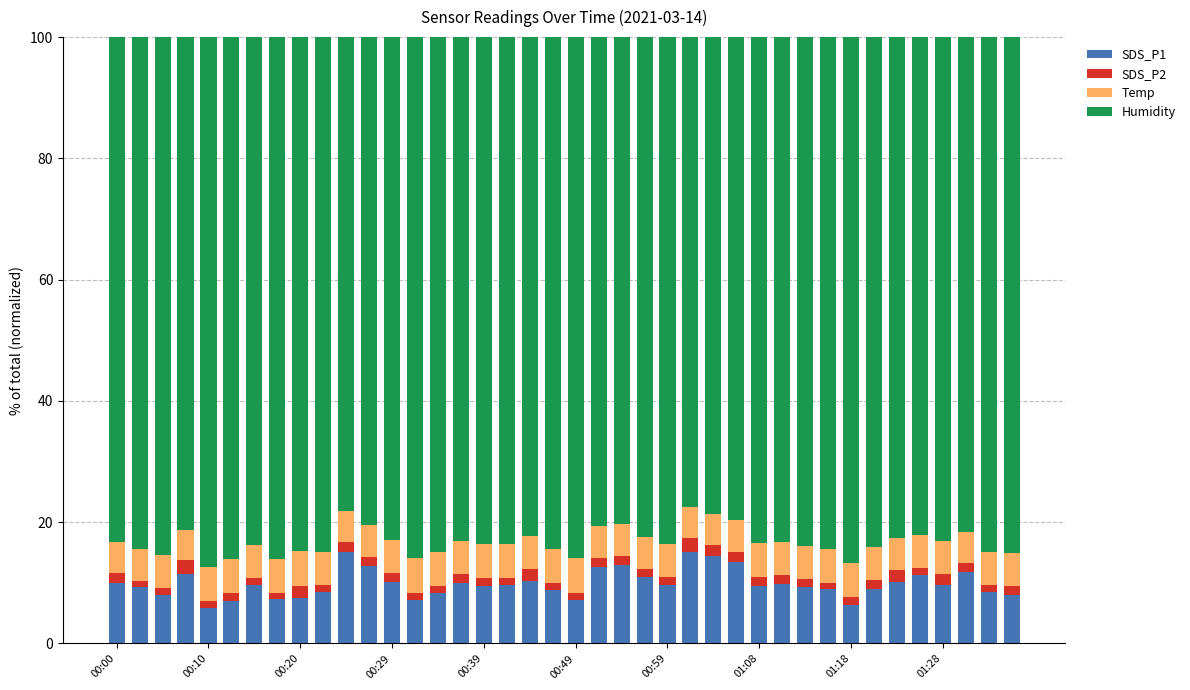

What is the lowest value of the SDS_P1 series?

5.8